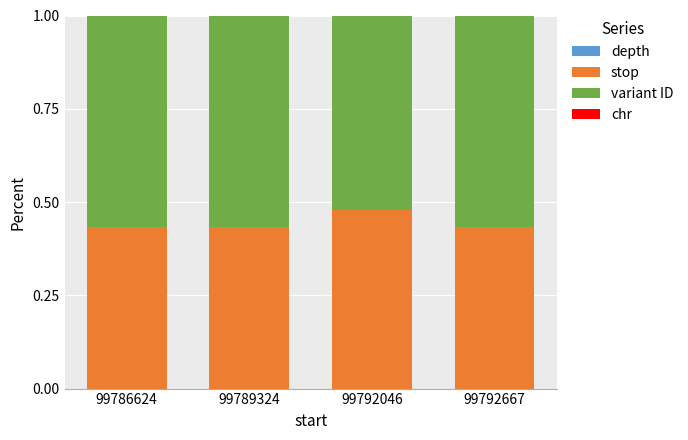

List the labels in order of variant ID value, smallest first.

99792046, 99792667, 99789324, 99786624